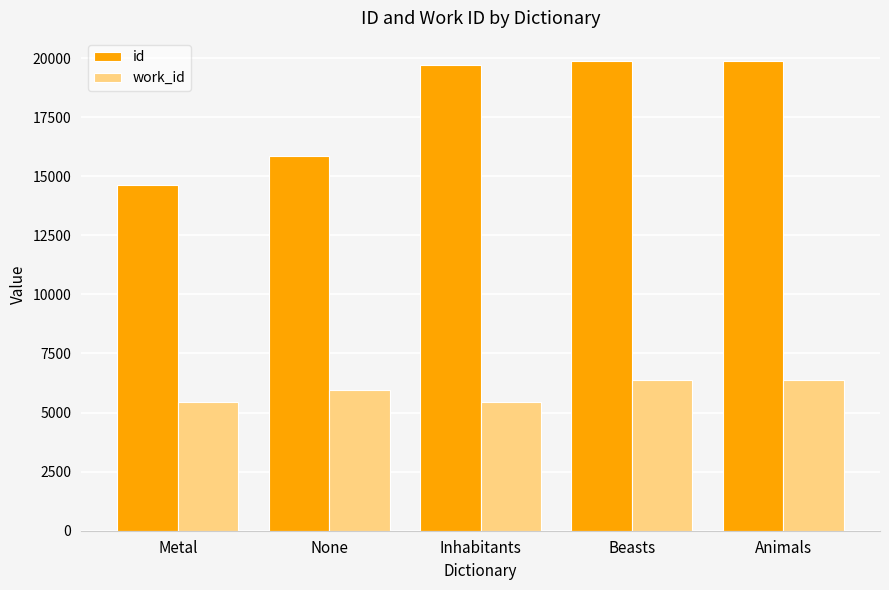

What is the sum of all id values?

89885.5